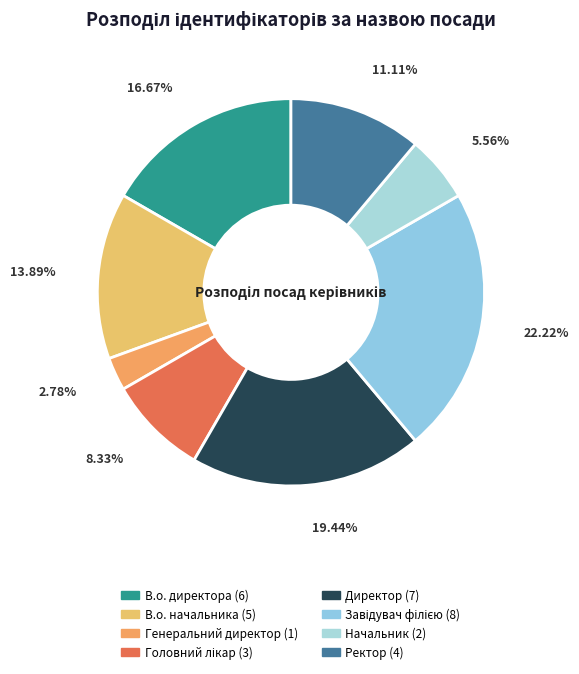

Combined, do Головний лікар and Генеральний директор account for over 50%?

No